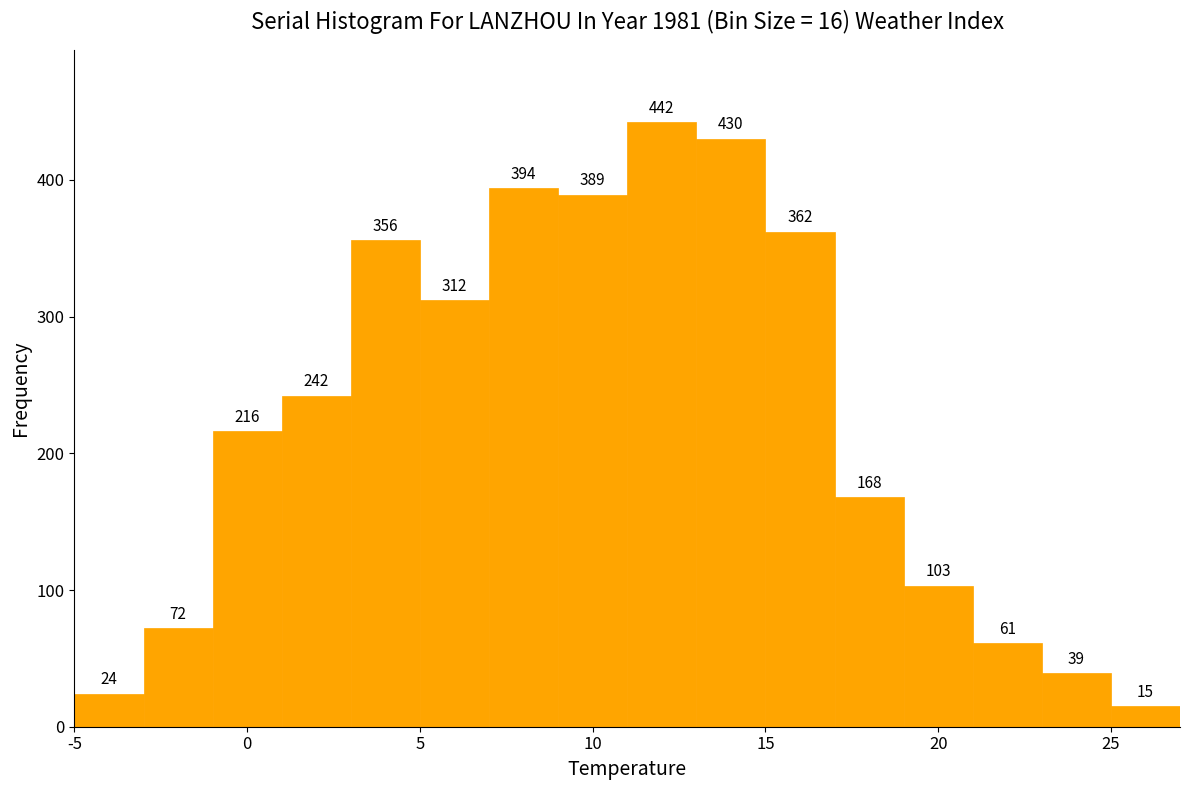

Over which range of the x-axis is the bar tallest?

11 to 13